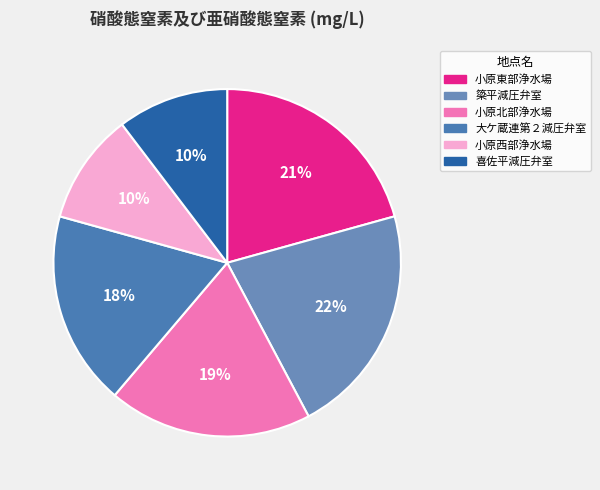

Rank the categories by value from highest to lowest.

簗平減圧弁室, 小原東部浄水場, 小原北部浄水場, 大ケ蔵連第２減圧弁室, 小原西部浄水場, 喜佐平減圧弁室